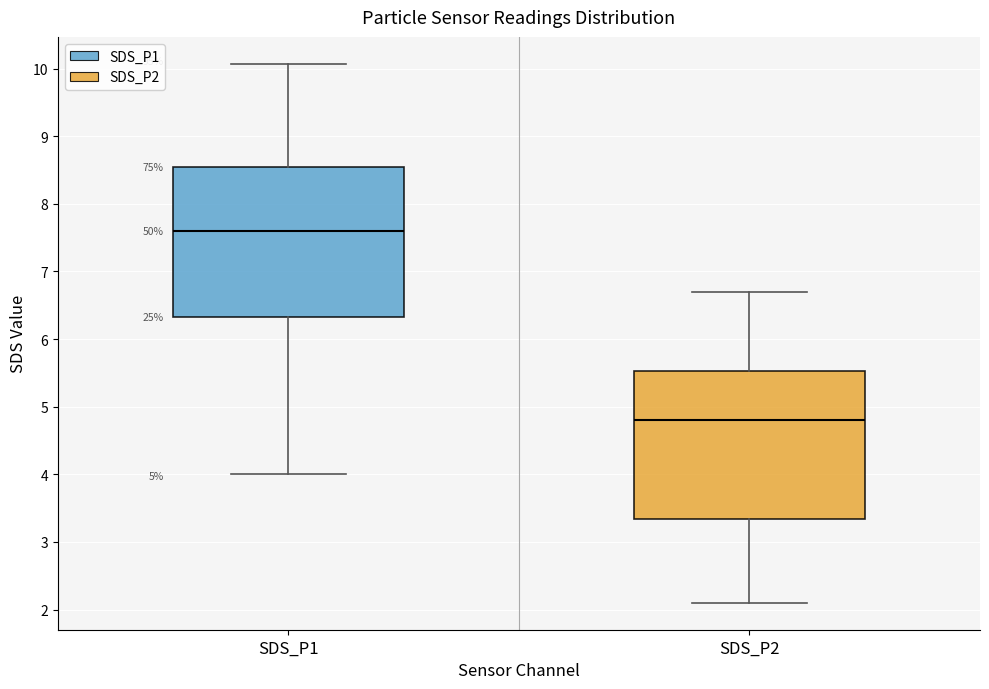

Which box's median line is the highest?

SDS_P1